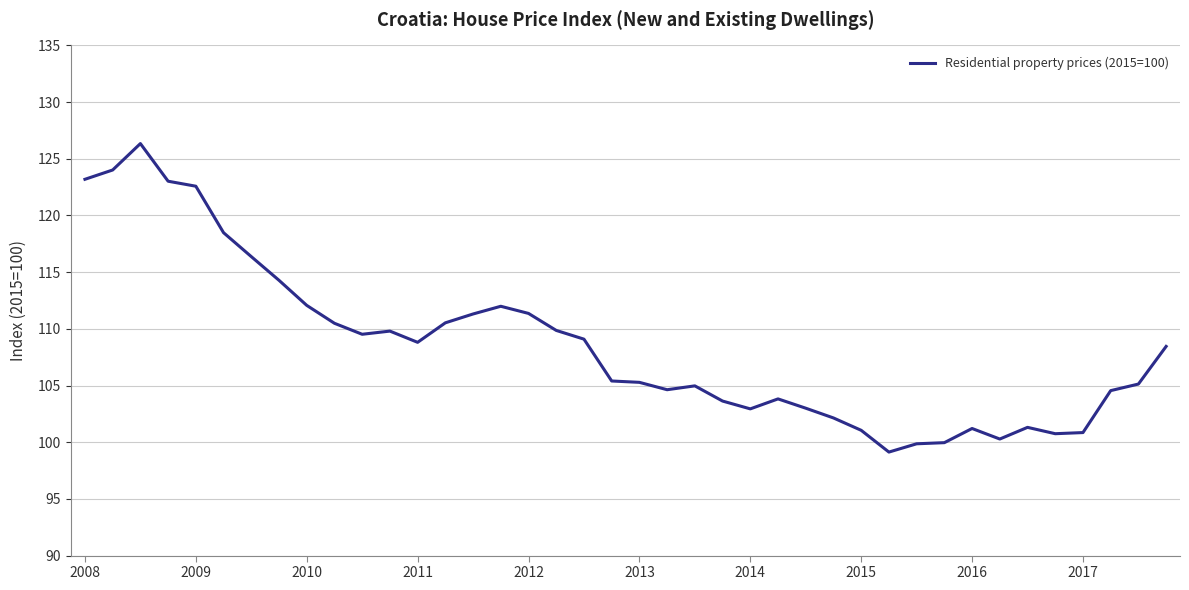

True or false: there are more than 1 points higher than both neighbors.

True